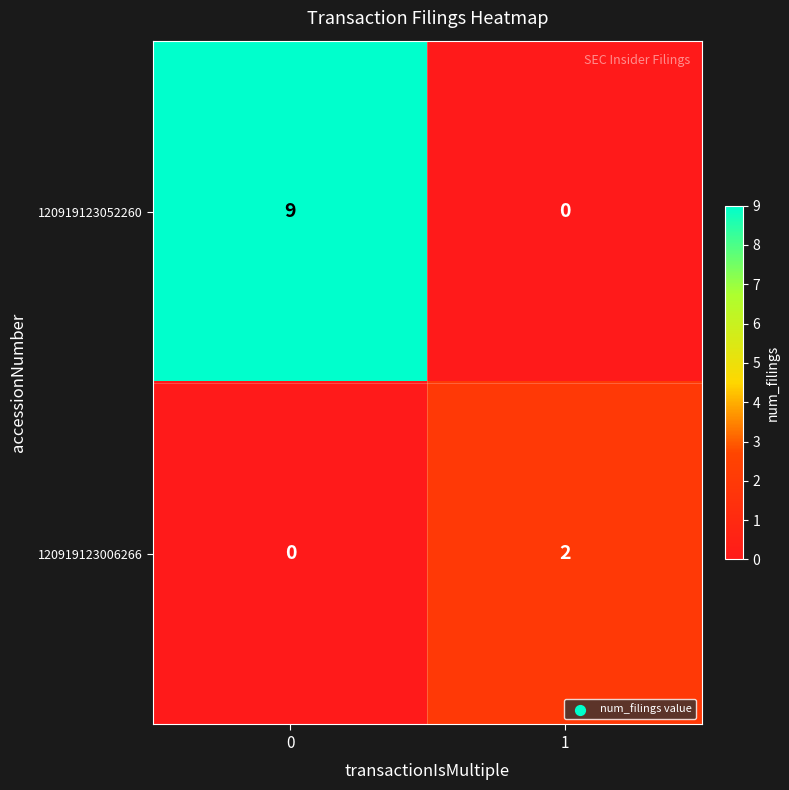

What is the sum of the 120919123052260 values at 1 and 0?

9